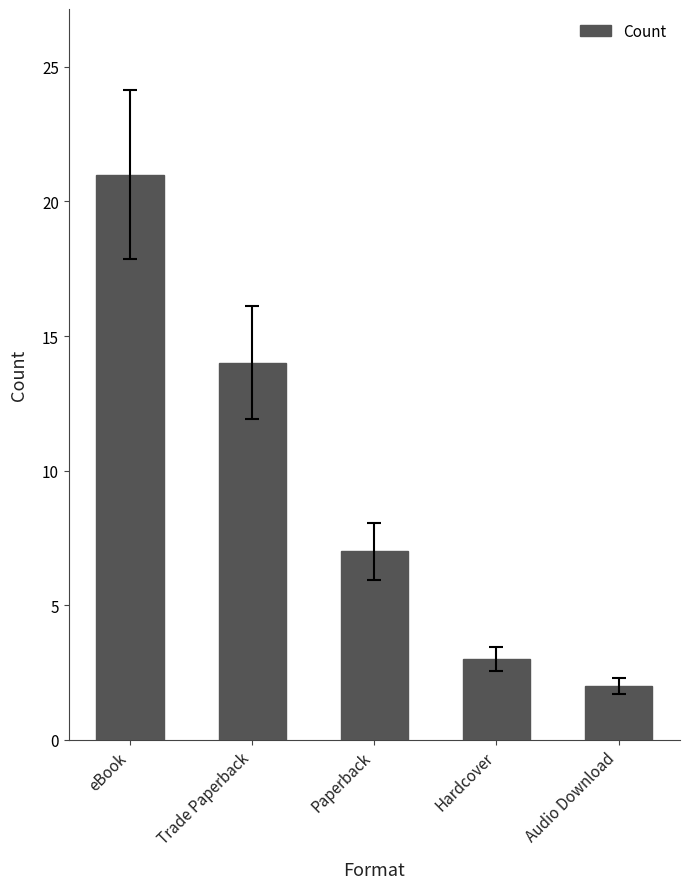

The value at Audio Download is 3. True or false?

False